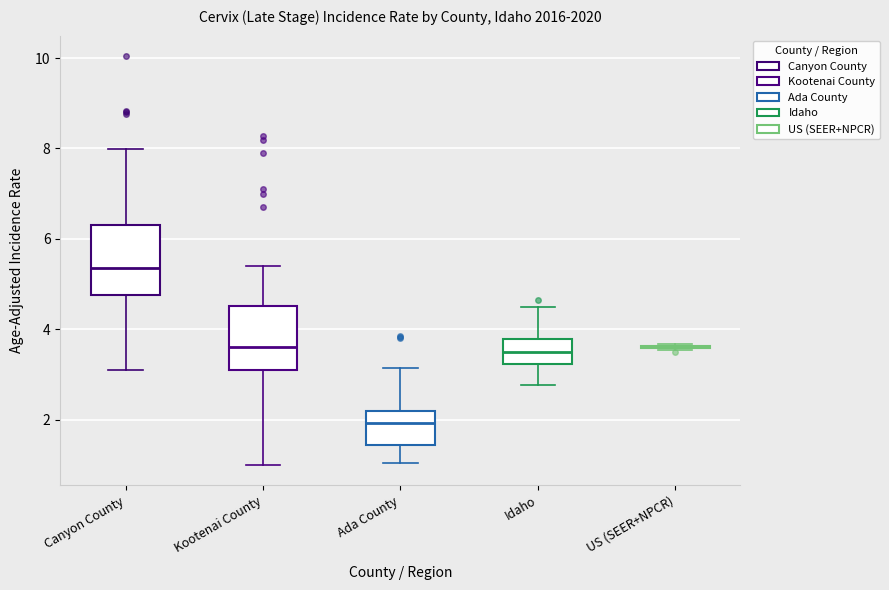

Where does the upper whisker of the box for Kootenai County end on the y-axis? The values are not printed on the chart, so give them approximately, as read against the axis.

5.4